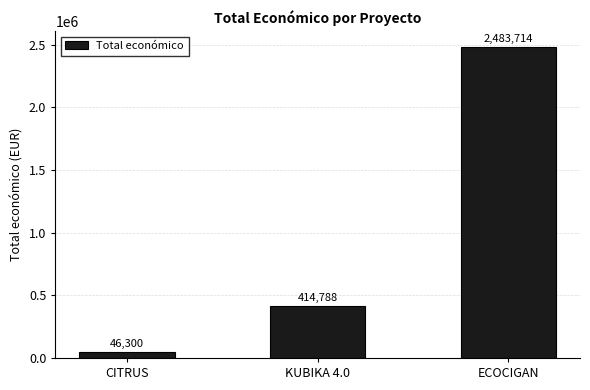

Reading left to right, list all the values displayed in this chart.

46300	414788	2483714